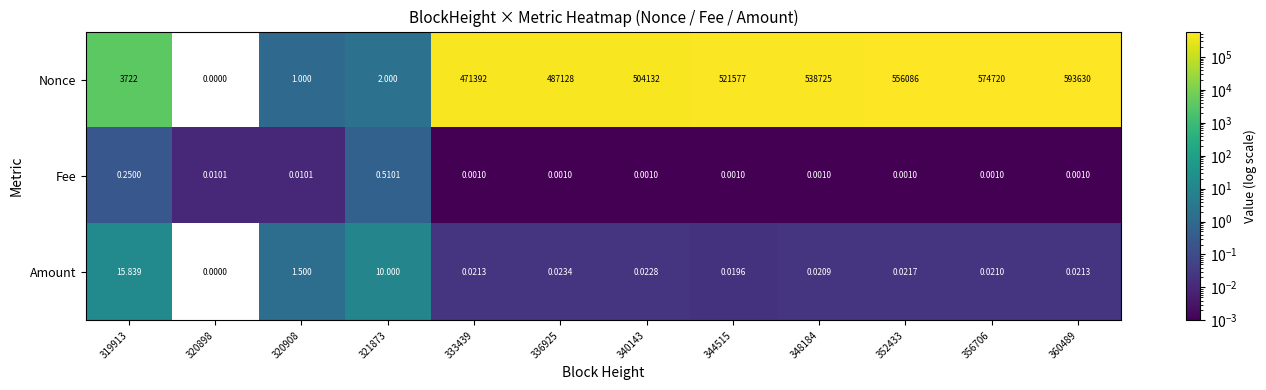

Between 356706 and 360489, which series saw the biggest shift?

Nonce